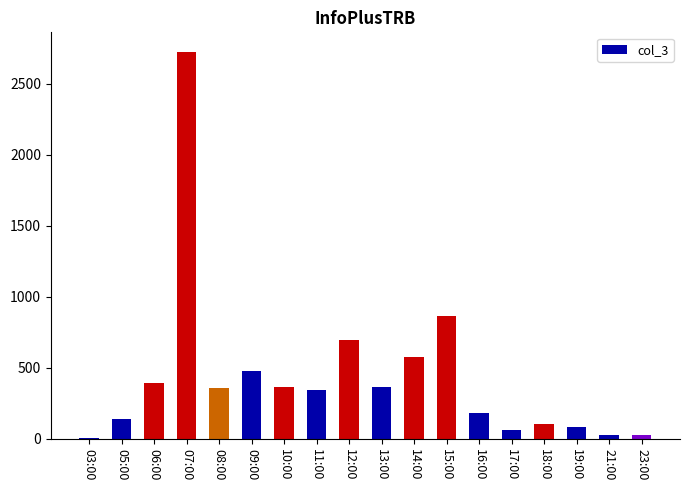

Count the number of categories in the chart.

18